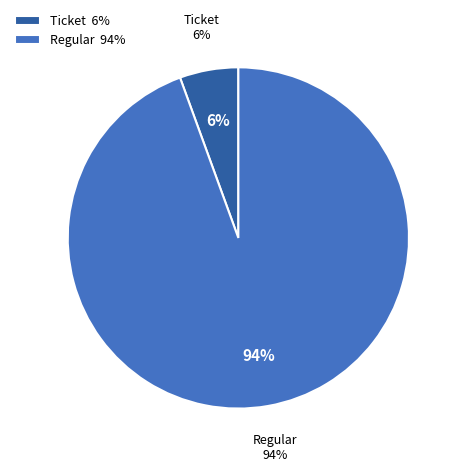

True or false: Ticket (io_index=0) accounts for 10% of the total.

False